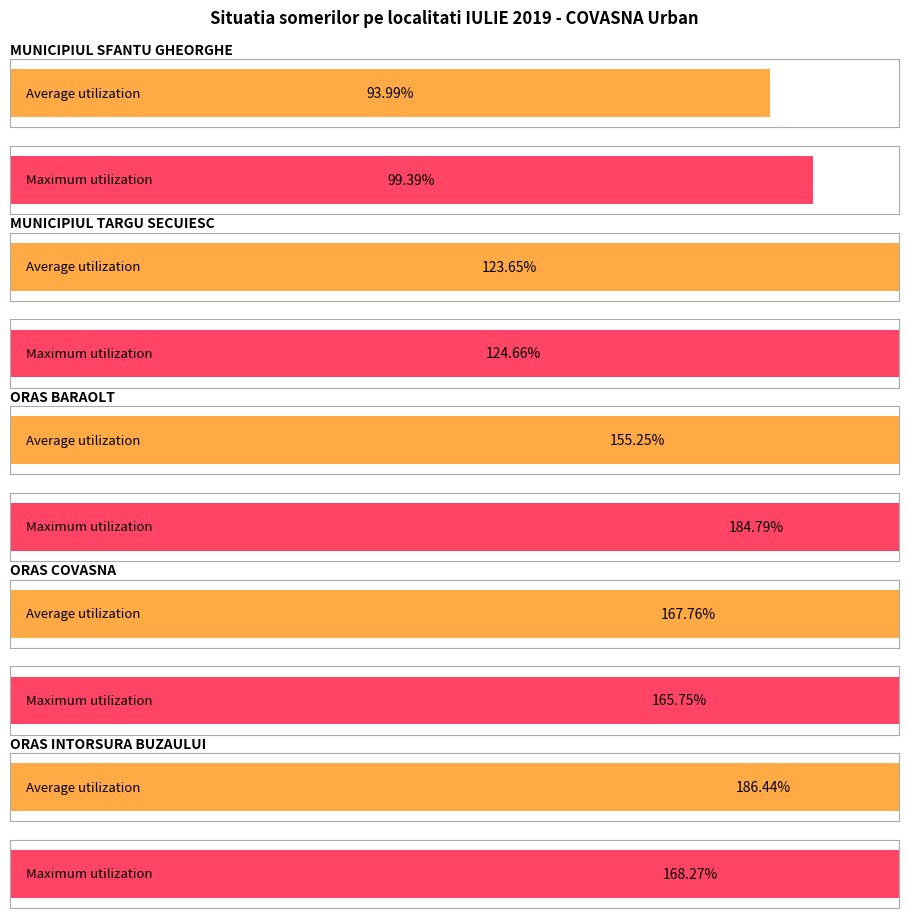

What is the sum of all Total someri values?

871